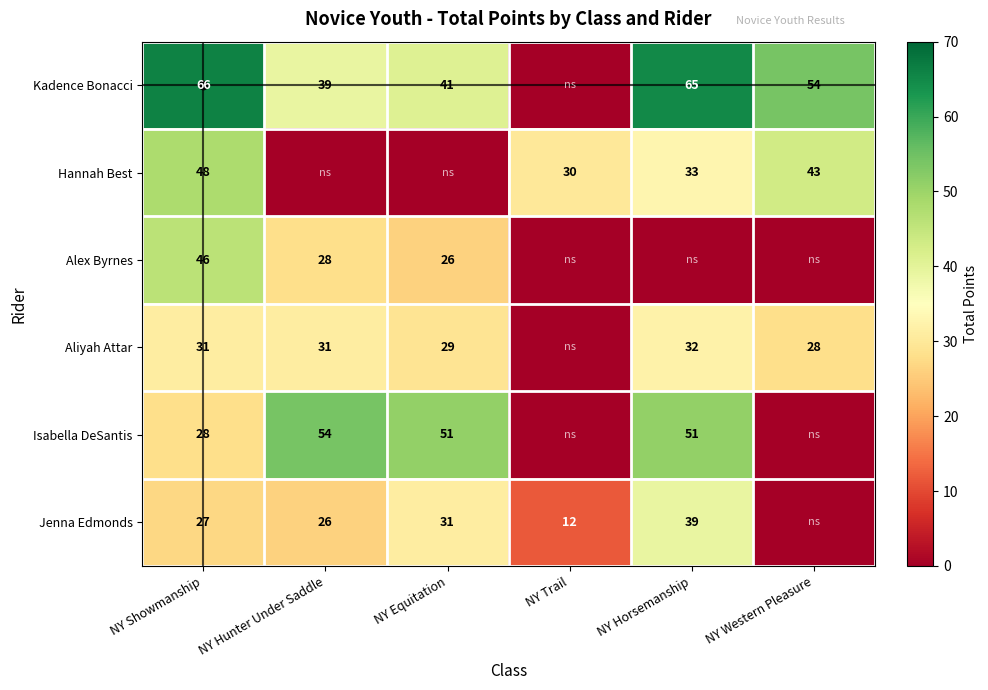

What is the spread (max minus min) of values at NY Showmanship?

39